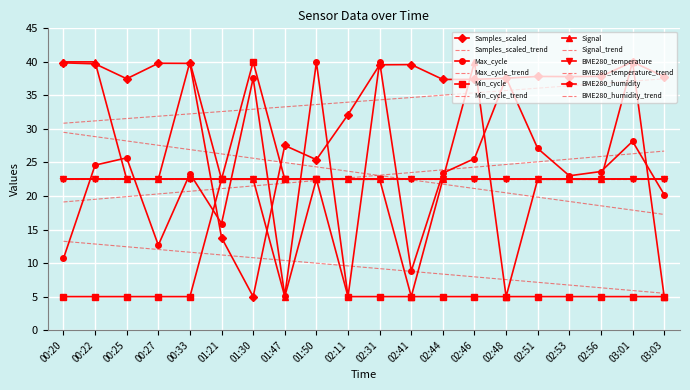

True or false: Min_cycle and Signal intersect in this chart.

False